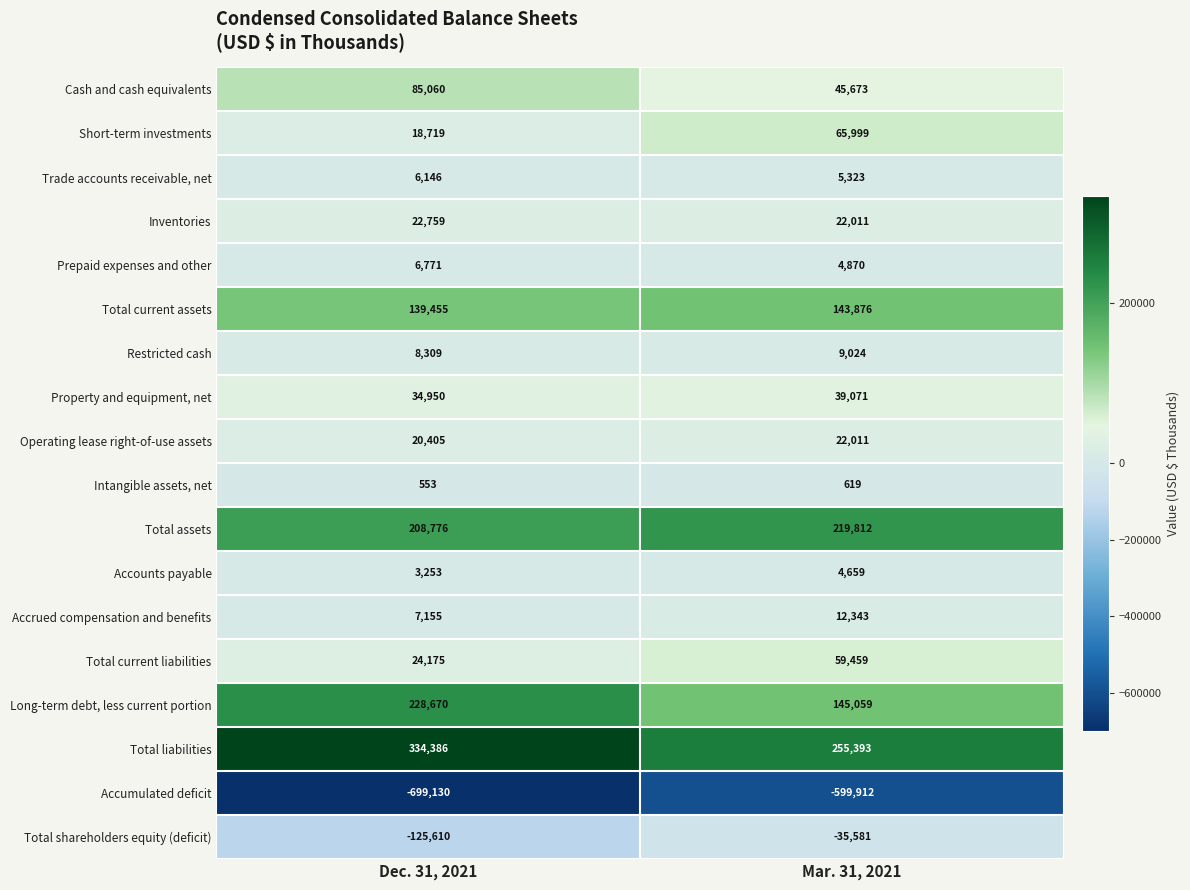

Is the value of Trade accounts receivable, net at Dec. 31, 2021 greater than the value of Accounts payable at Mar. 31, 2021?

Yes